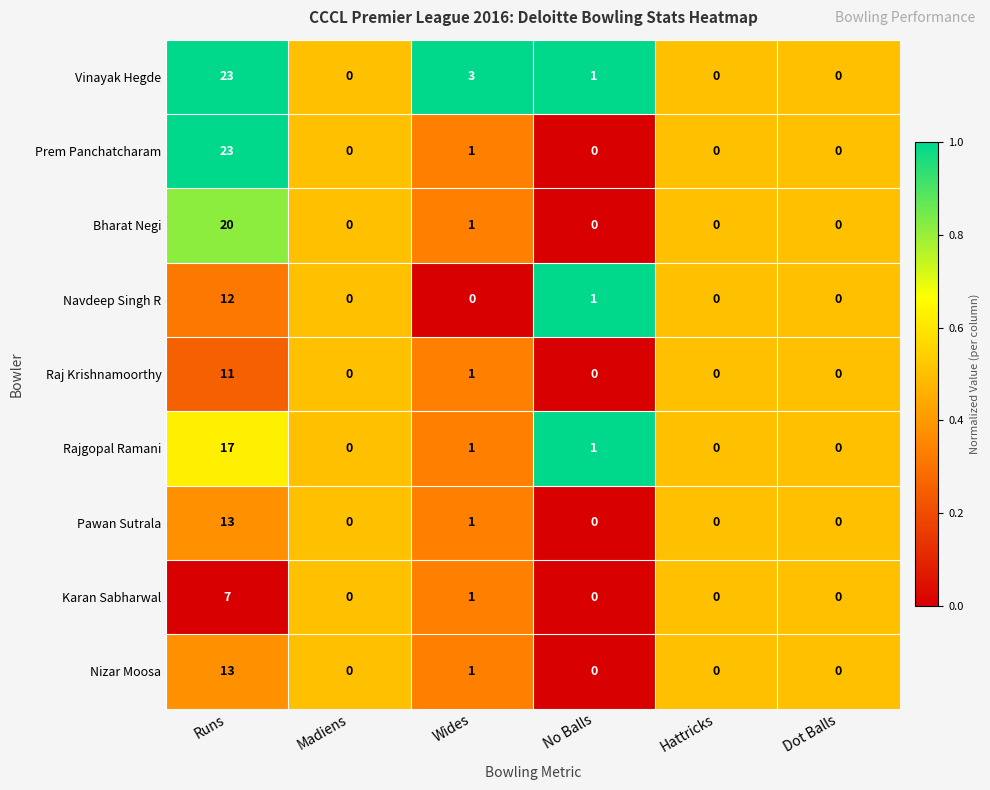

Is it true that Nizar Moosa equals 0 at Madiens?

True